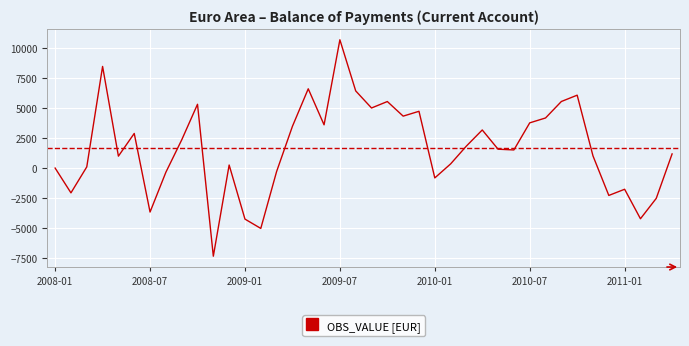

What is the smallest value displayed?

-7356.5